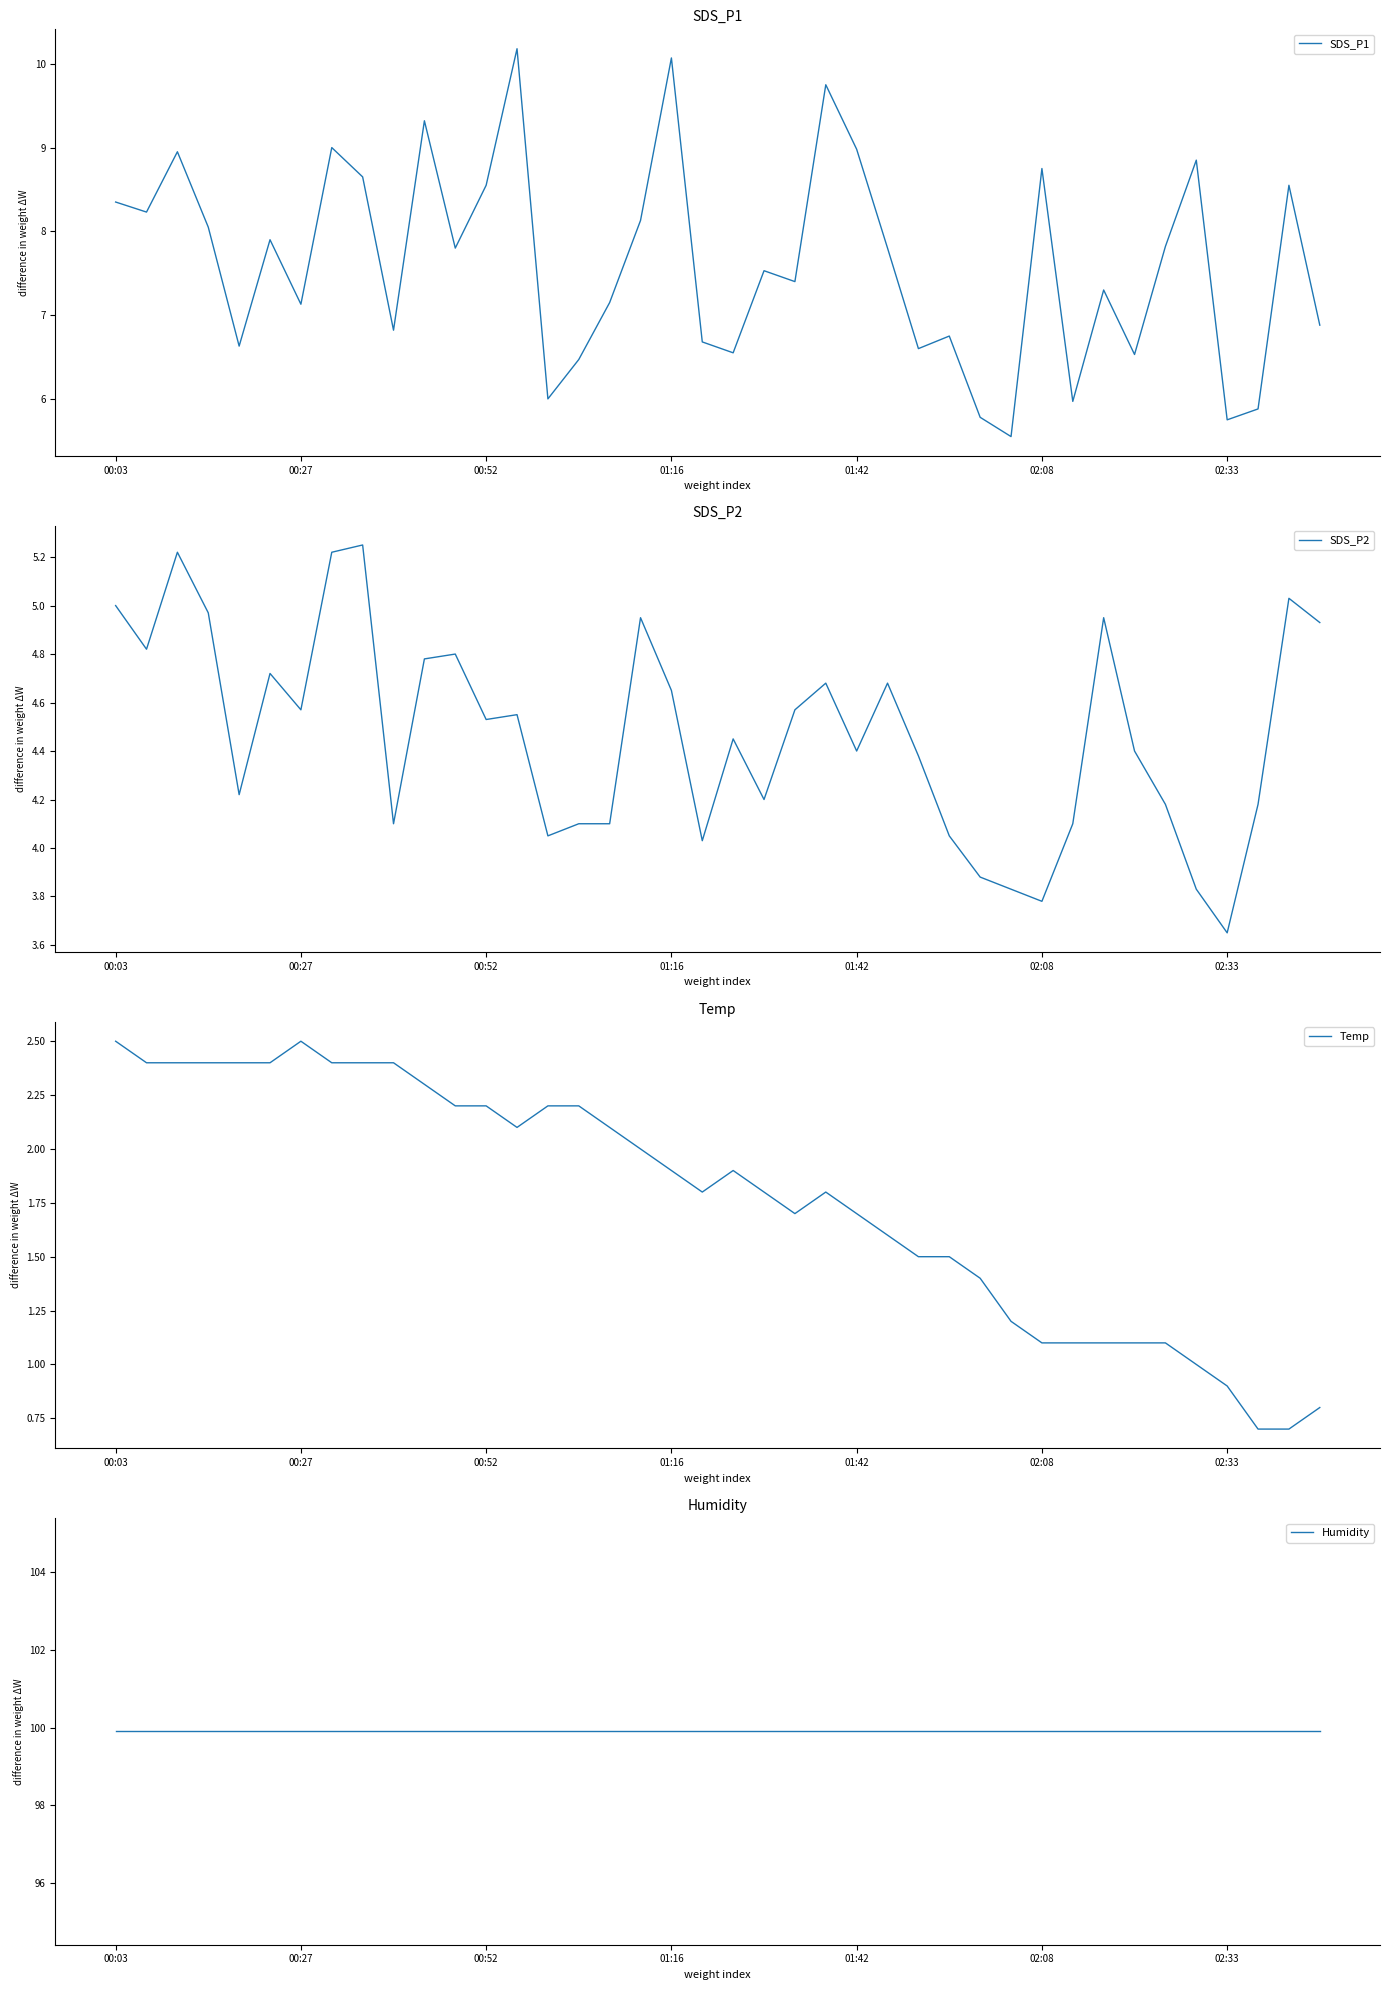

True or false: SDS_P2 and Temp intersect in this chart.

False